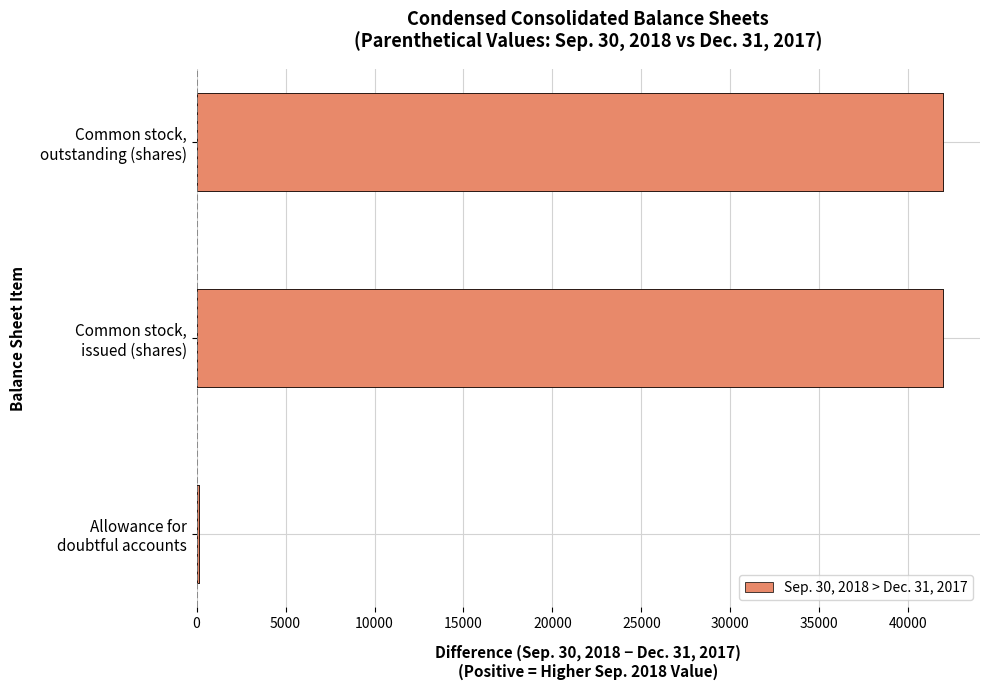

The value at Common stock, outstanding (shares) is 72759. True or false?

False